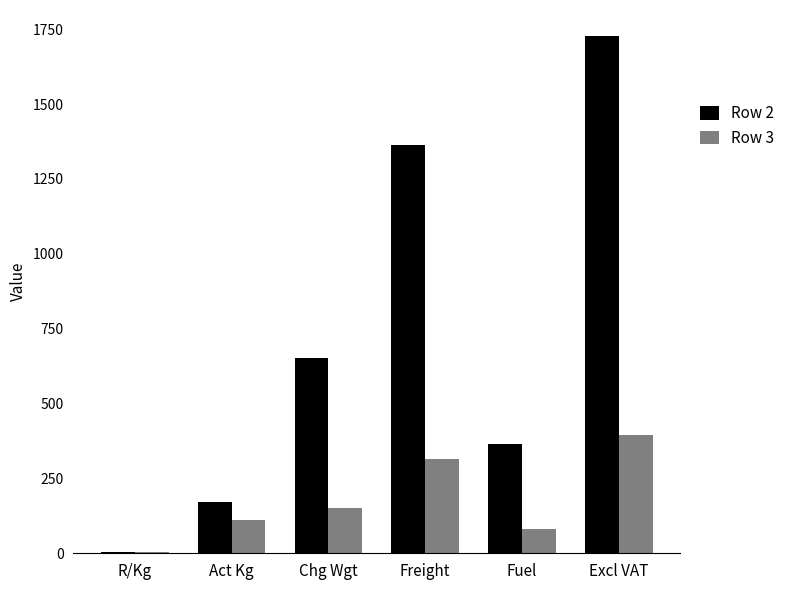

Which category has the highest value in the Row 3 series?

Excl VAT